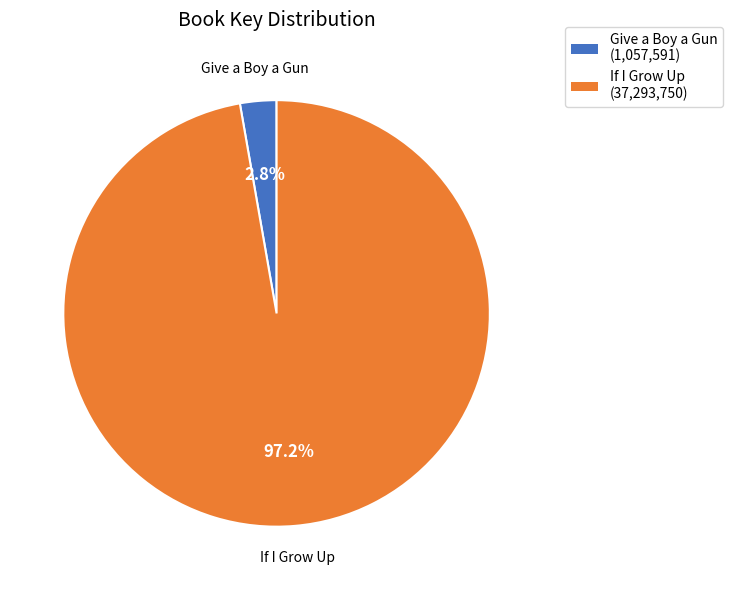

Rank the categories by value from highest to lowest.

If I Grow Up, Give a Boy a Gun